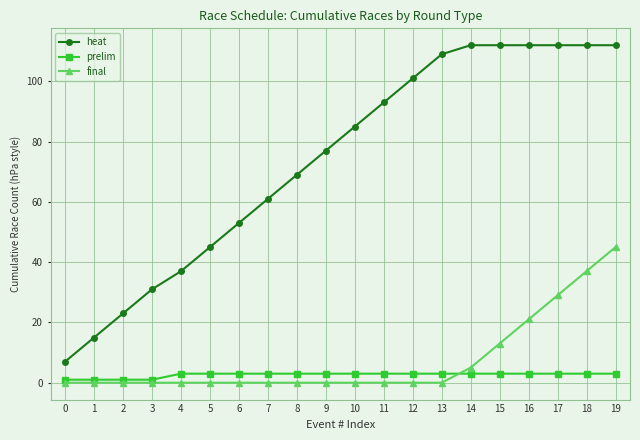

Is this an area chart (filled region under the line)?

No